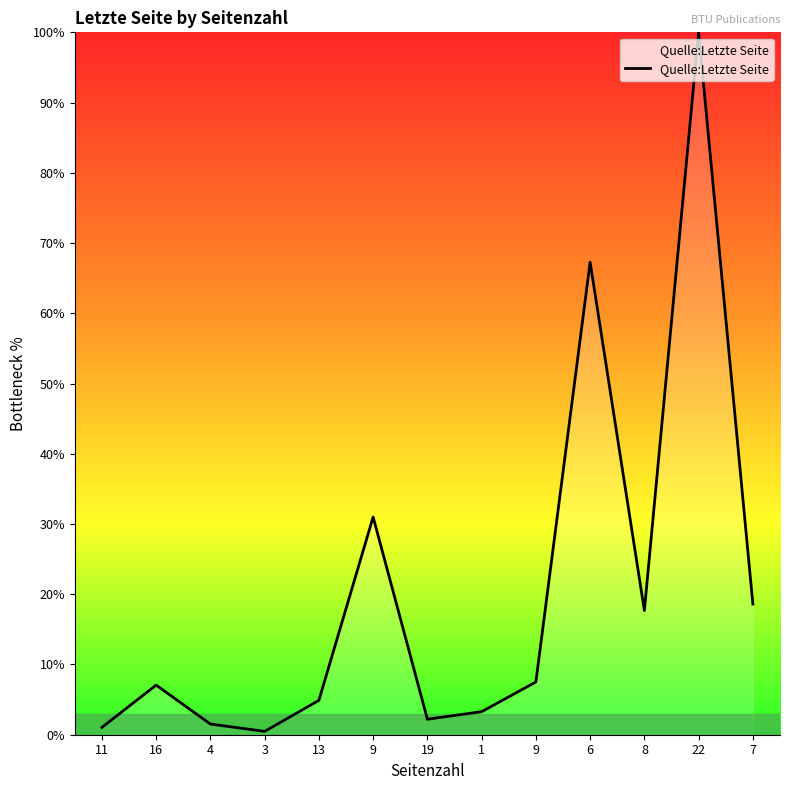

What value does the data have at 22?

100.0